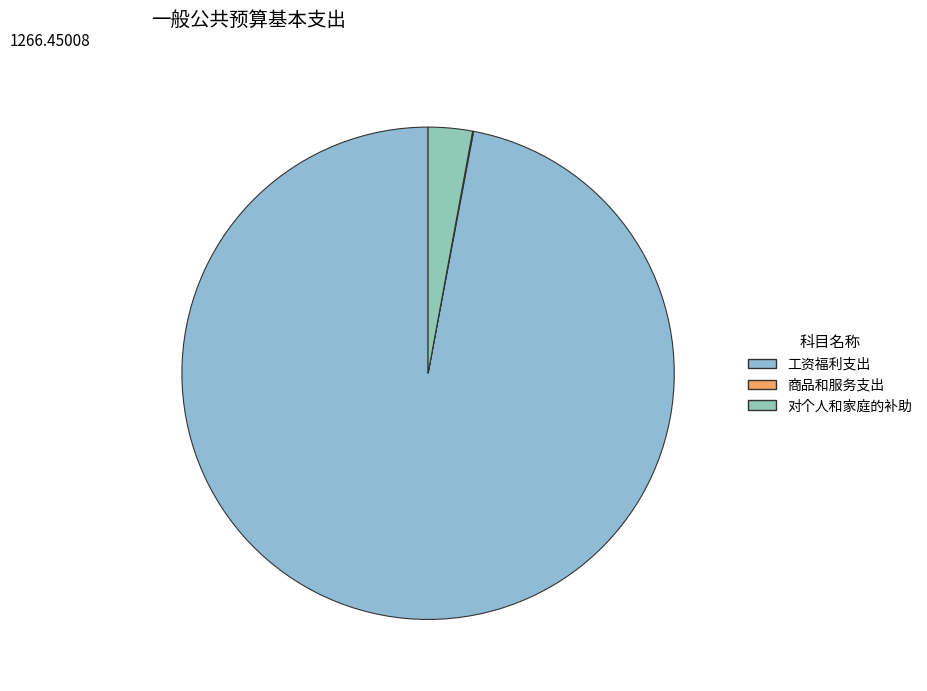

To the nearest percent, what is the combined percentage of 工资福利支出 and 商品和服务支出?

97%